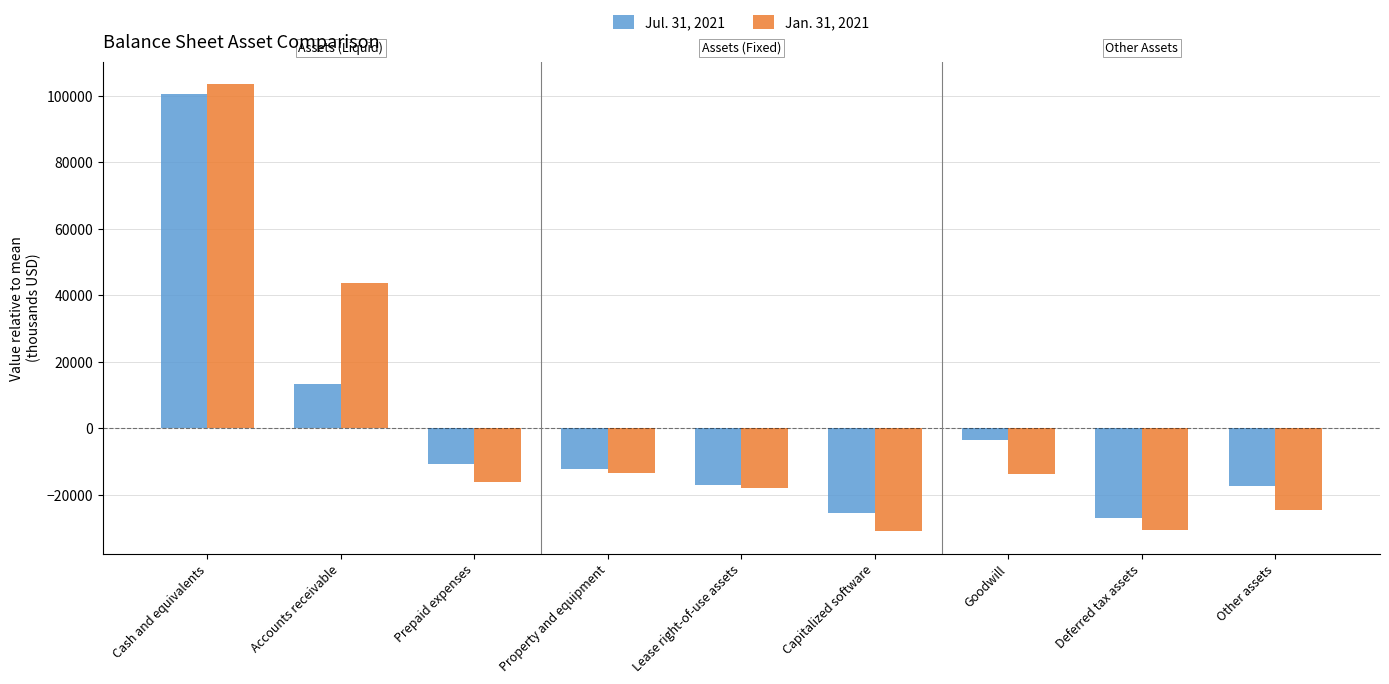

Is it true that Jan. 31, 2021 equals -10632.6 at Lease right-of-use assets?

False